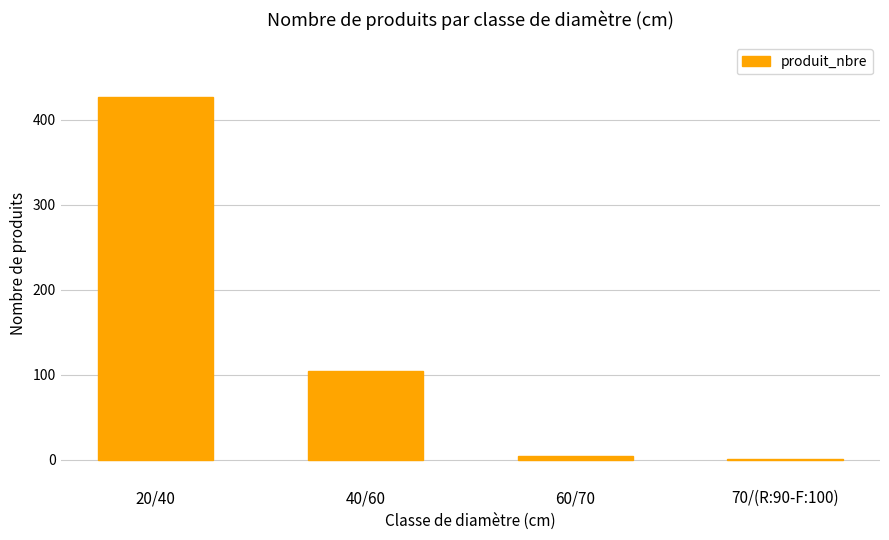

The chart shows a value of 427 at 20/40. True or false?

True